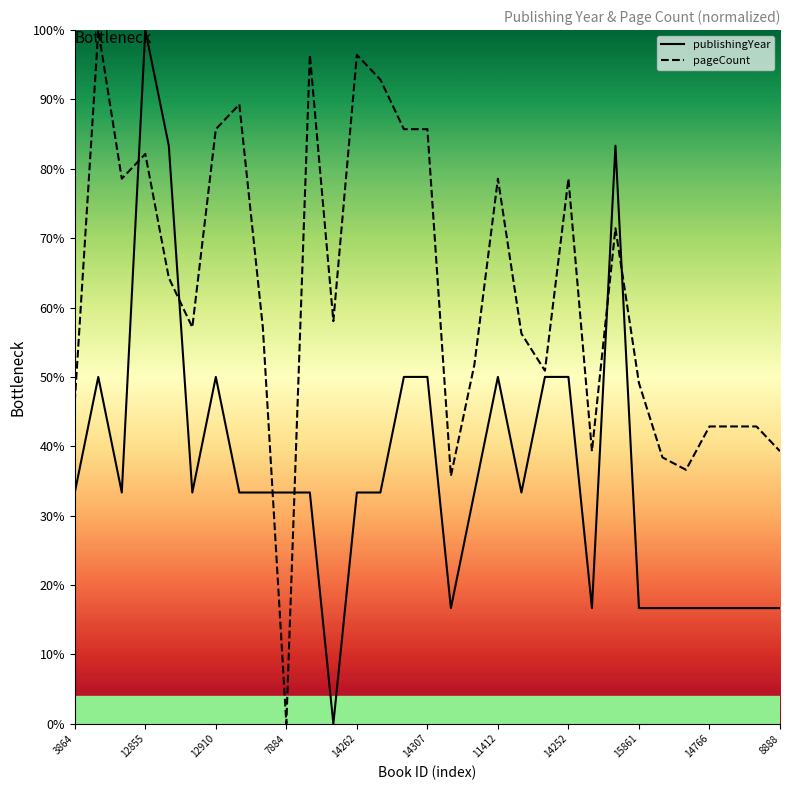

What is the difference between the maximum and minimum values in the publishingYear series?

100.0